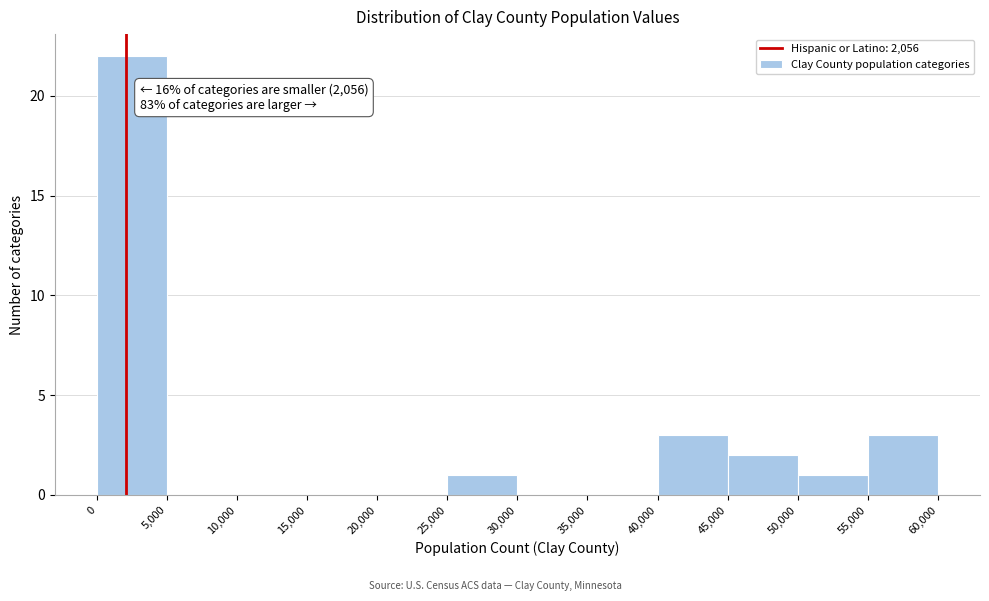

Which range on the x-axis has the tallest bar?

0 to 5,000